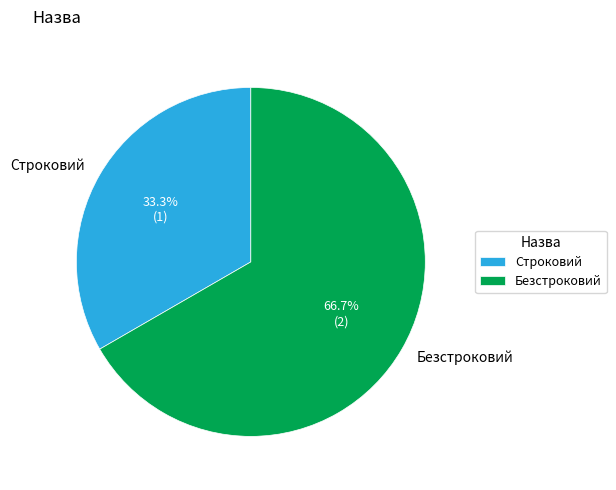

What percentage is the Строковий slice, to the nearest percent?

33%